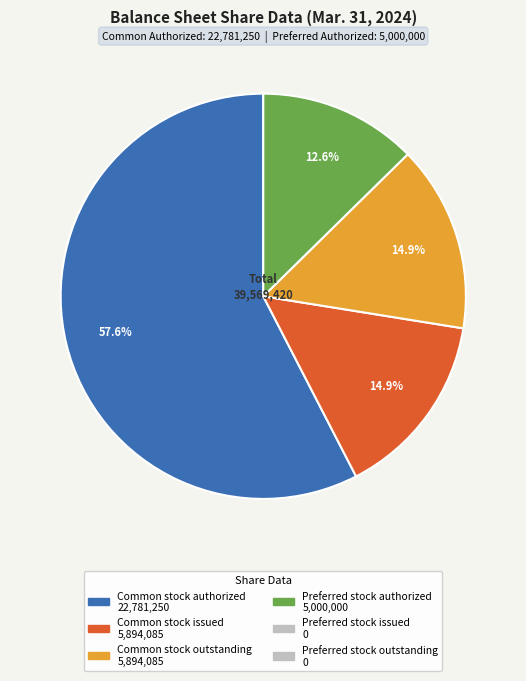

Is there a majority slice in this chart?

Yes